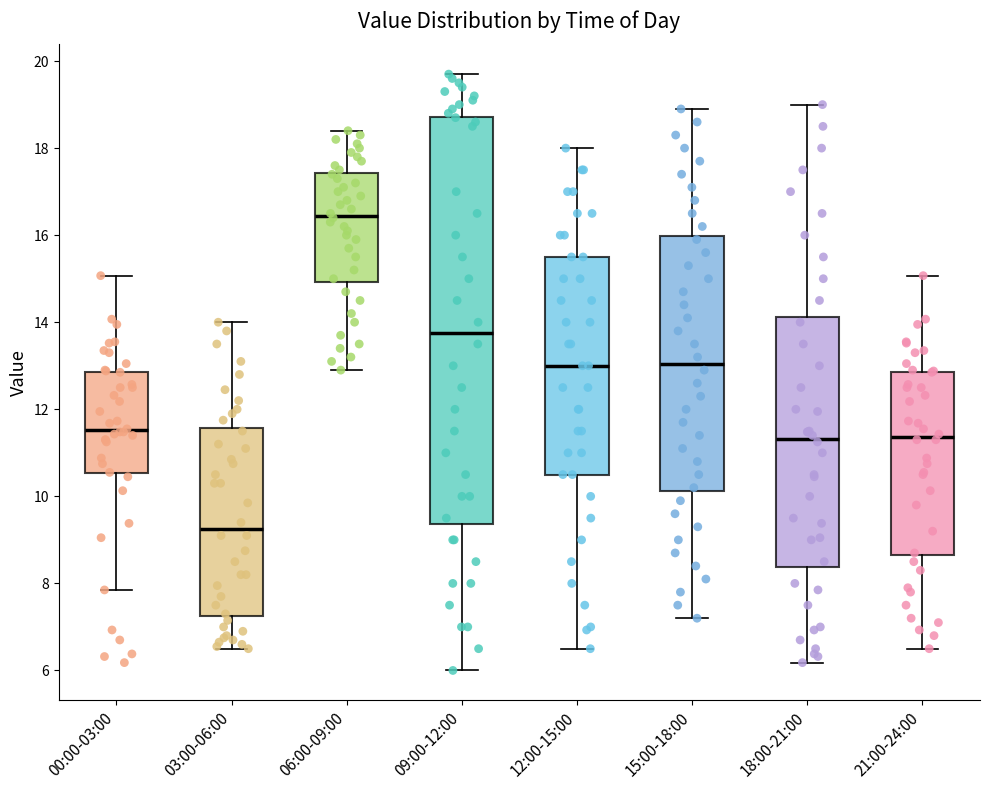

Where is the lower edge of the box for 21:00-24:00 on the y-axis? The values are not printed on the chart, so give them approximately, as read against the axis.

8.6